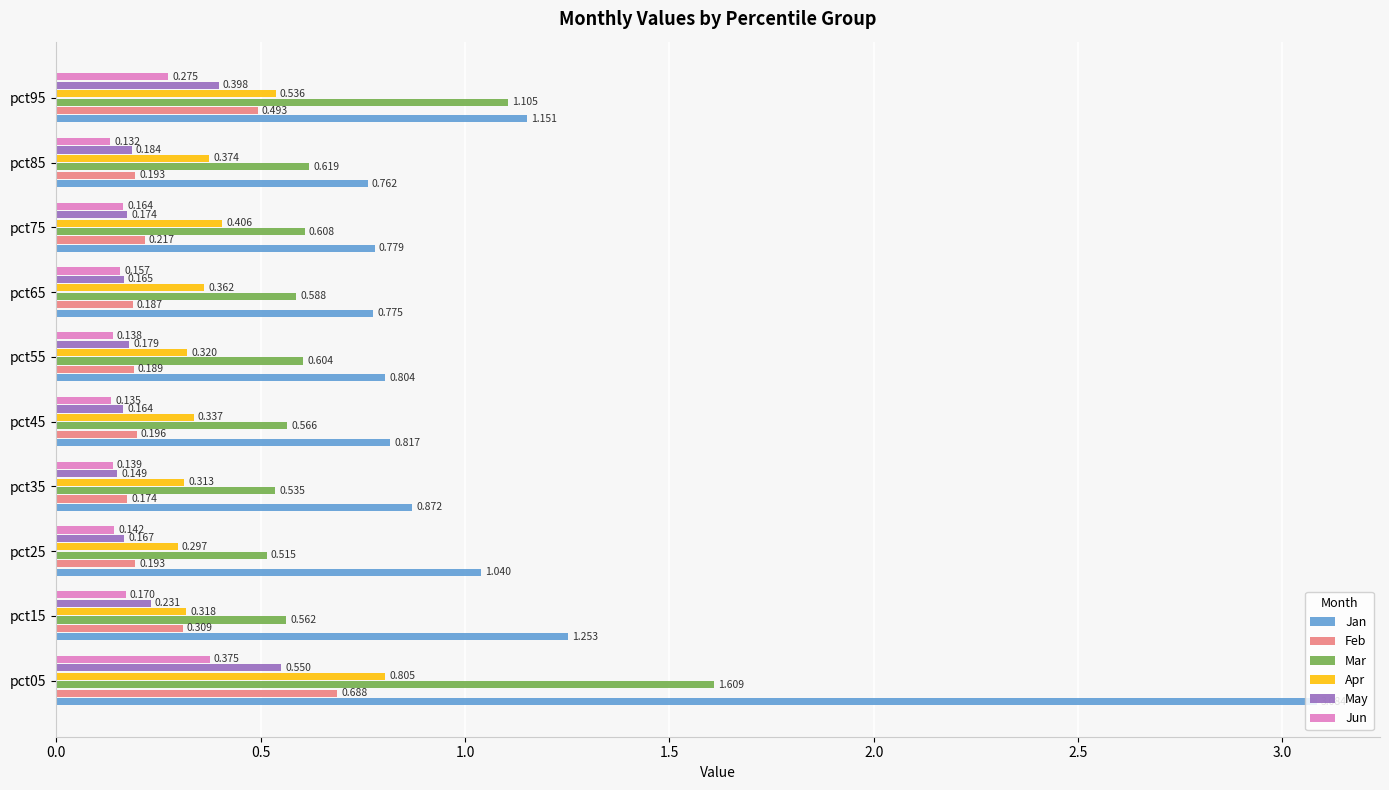

Is the value of May at pct05 greater than the value of Apr at pct75?

Yes